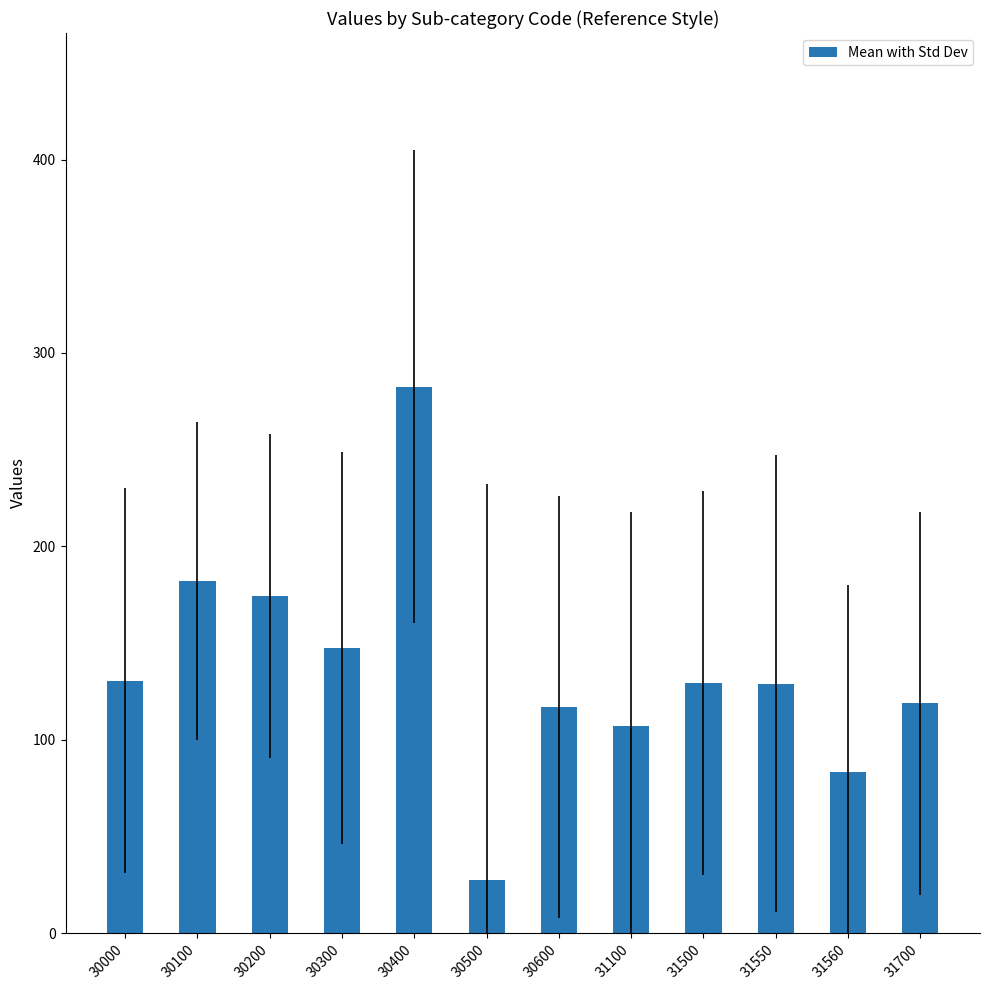

What is the change in value from 30300 to 30400?

+134.8